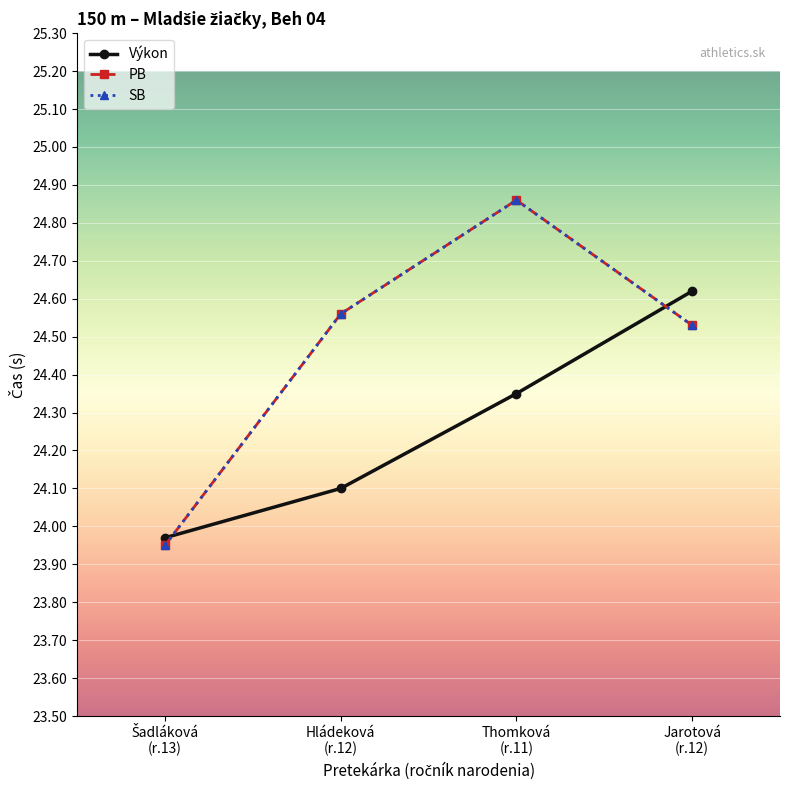

How many lines are shown in the chart?

3